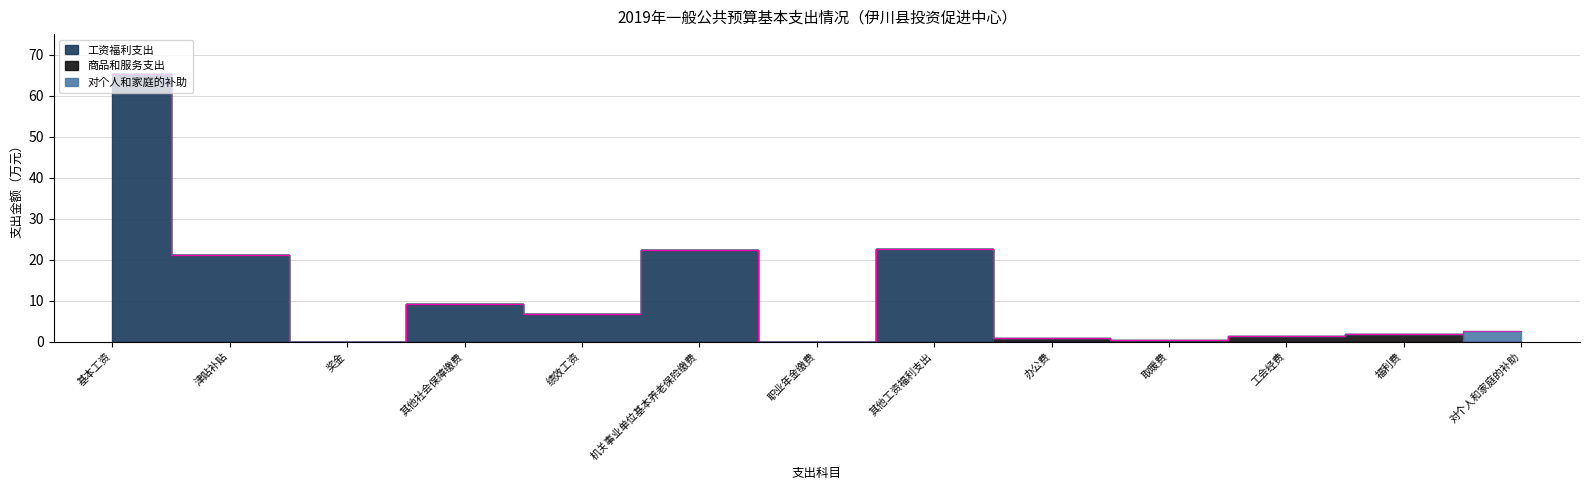

What is the difference between the maximum and minimum values in the 商品和服务支出 series?

1.9